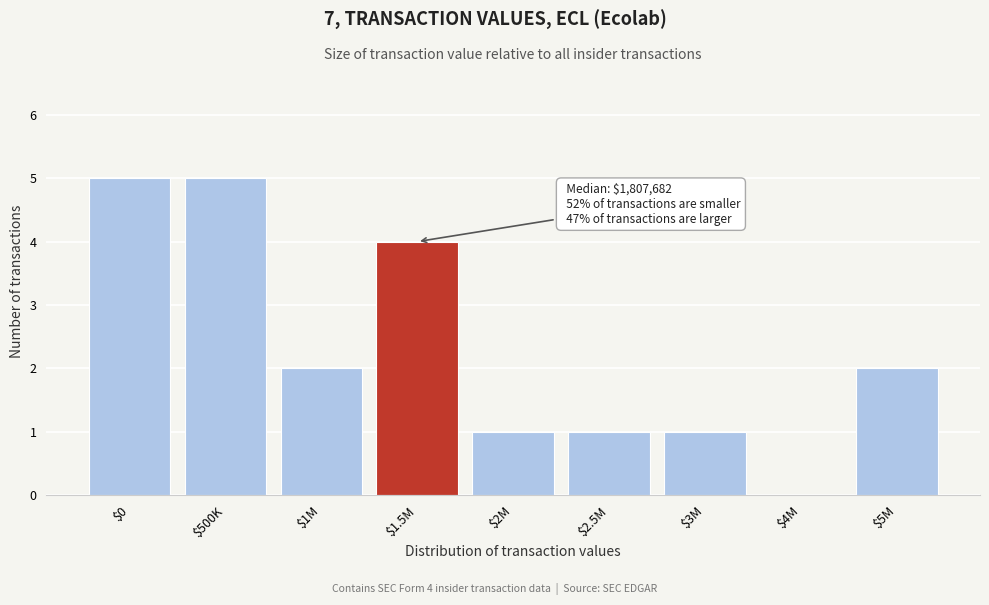

What is the sum of all values?

21